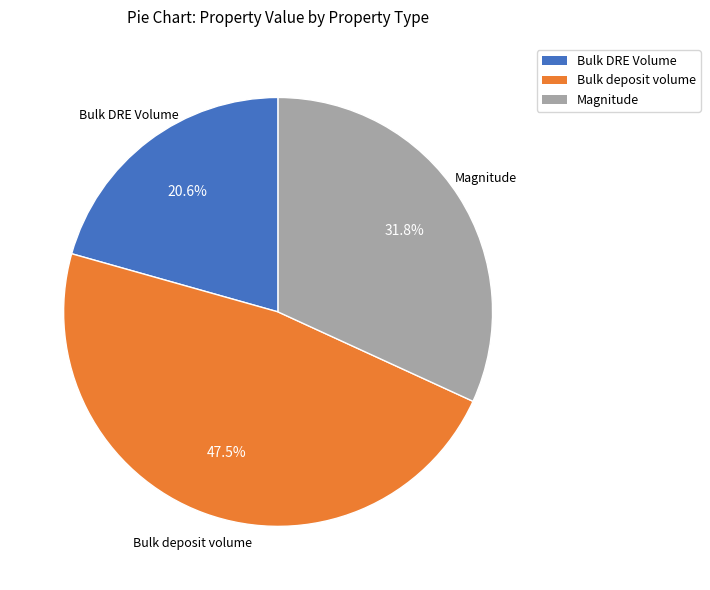

Is there any slice that represents more than half of the pie?

No